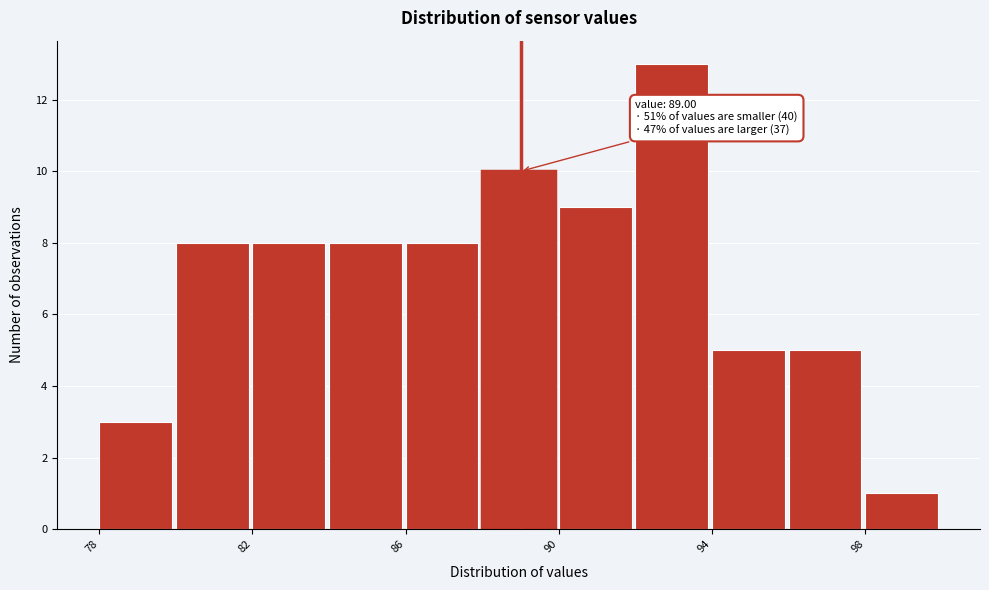

Which range on the x-axis has the tallest bar?

92 to 94